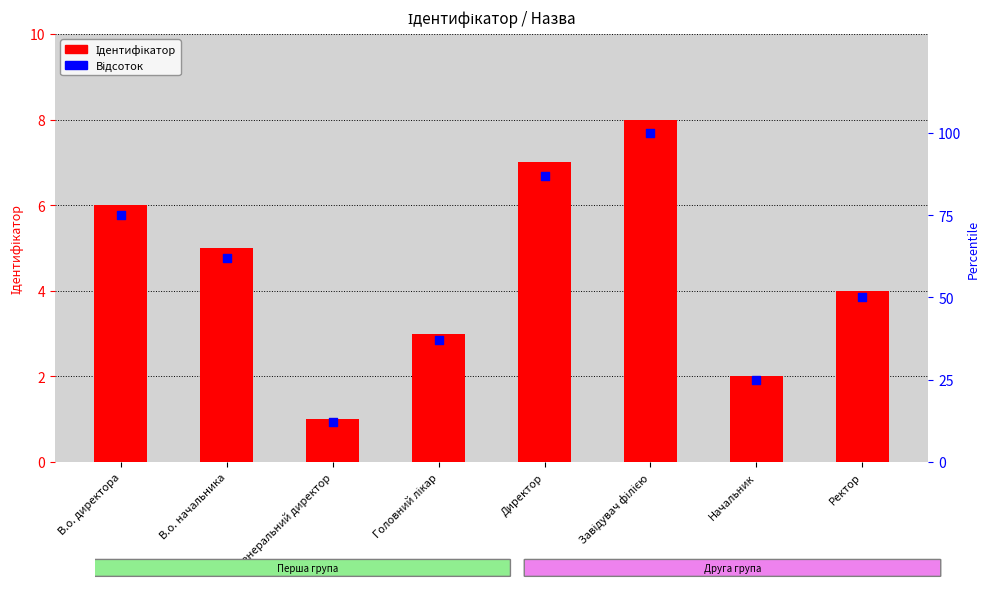

At how many categories does at least one series exceed 64?

3